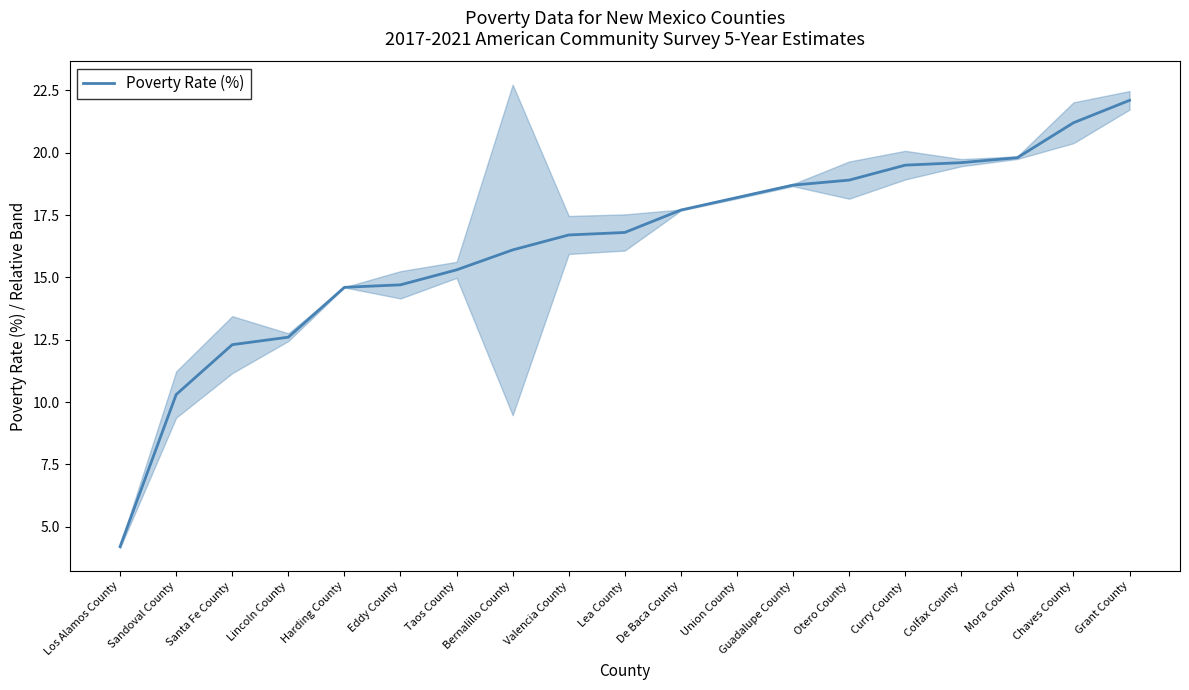

Reading right to left, transcribe all the data shown in this chart.

22.1	21.2	19.8	19.6	19.5	18.9	18.7	18.2	17.7	16.8	16.7	16.1	15.3	14.7	14.6	12.6	12.3	10.3	4.2